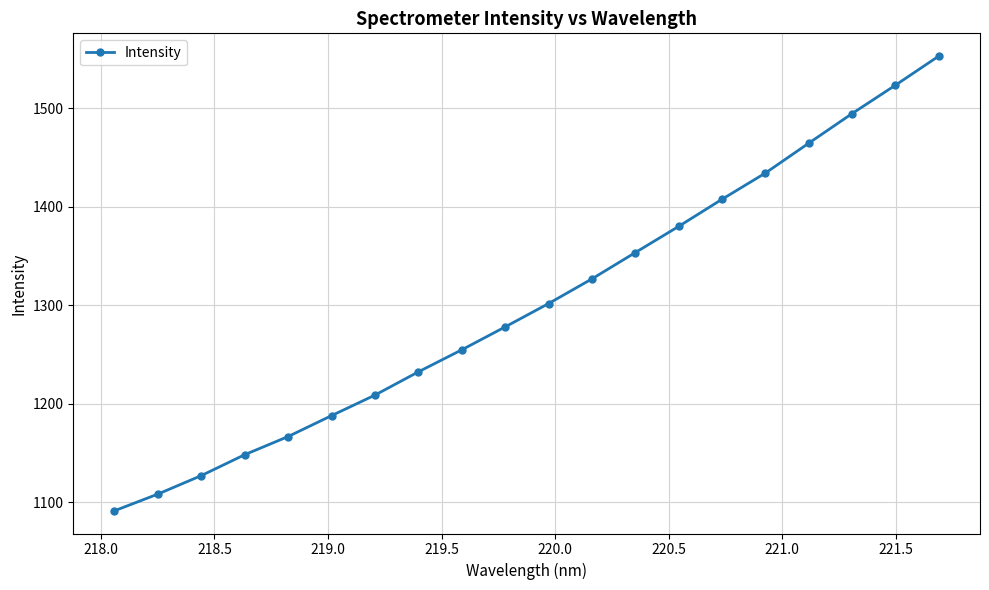

What is the sum of all values?

26041.4